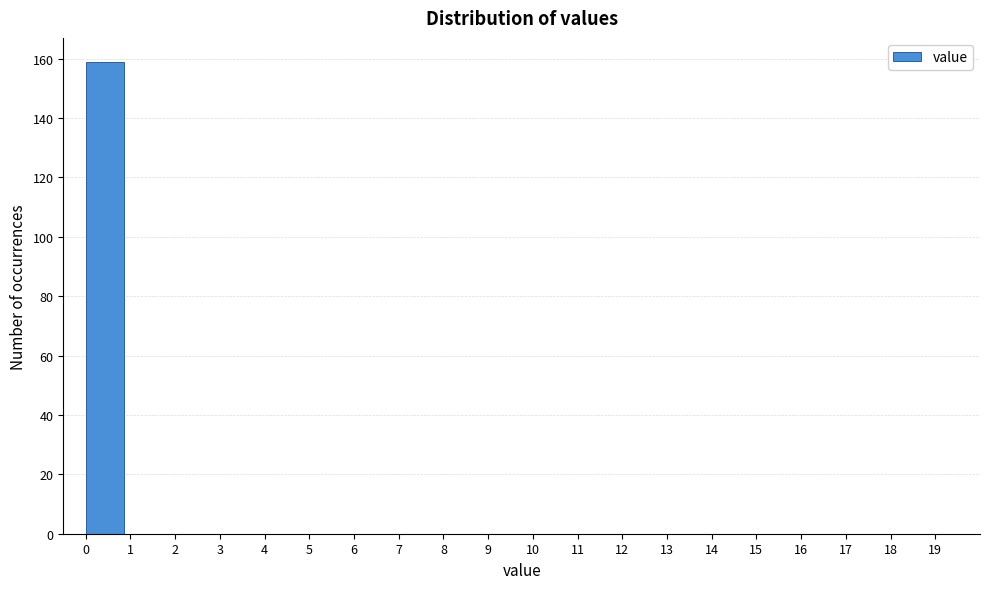

Which range on the x-axis has the tallest bar?

0 to 1